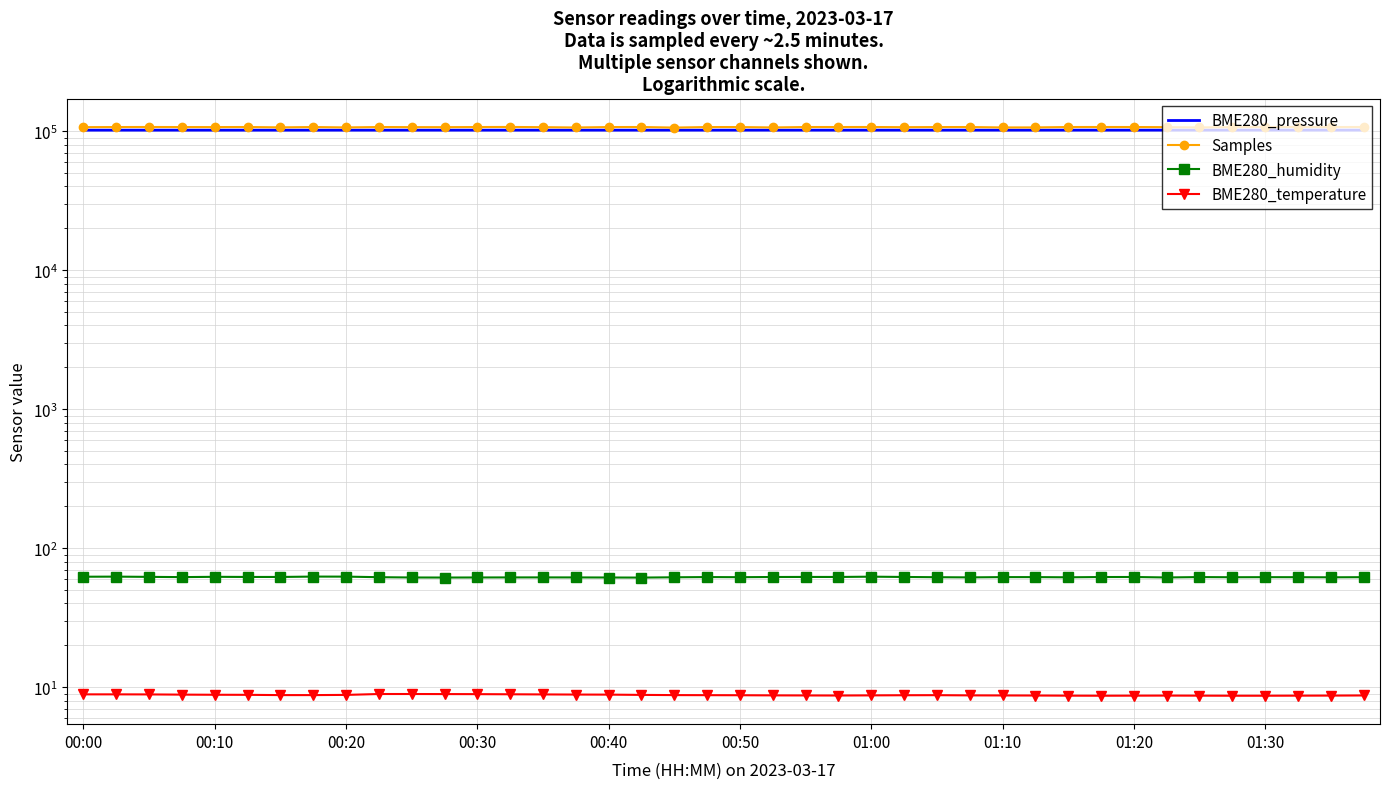

True or false: BME280_temperature has more than 1 interior local peaks.

True